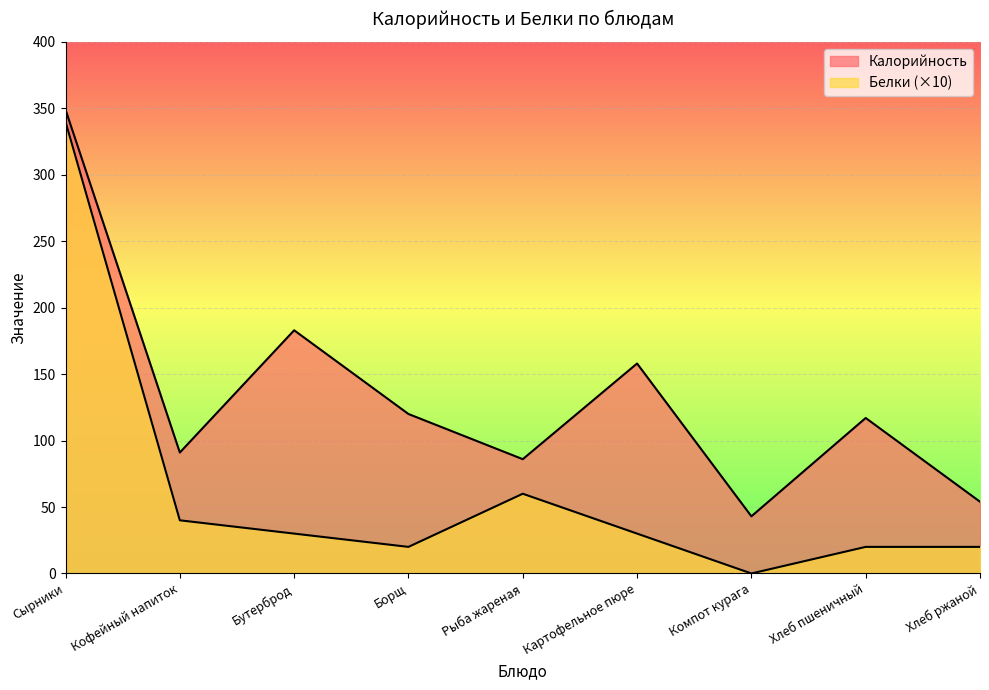

Reading left to right, list all the values displayed in this chart.

Калорийность: Сырники=349	Кофейный напиток=91	Бутерброд=183	Борщ=120	Рыба жареная=86	Картофельное пюре=158	Компот курага=43	Хлеб пшеничный=117	Хлеб ржаной=54
Белки: Сырники=340	Кофейный напиток=40	Бутерброд=30	Борщ=20	Рыба жареная=60	Картофельное пюре=30	Компот курага=0	Хлеб пшеничный=20	Хлеб ржаной=20